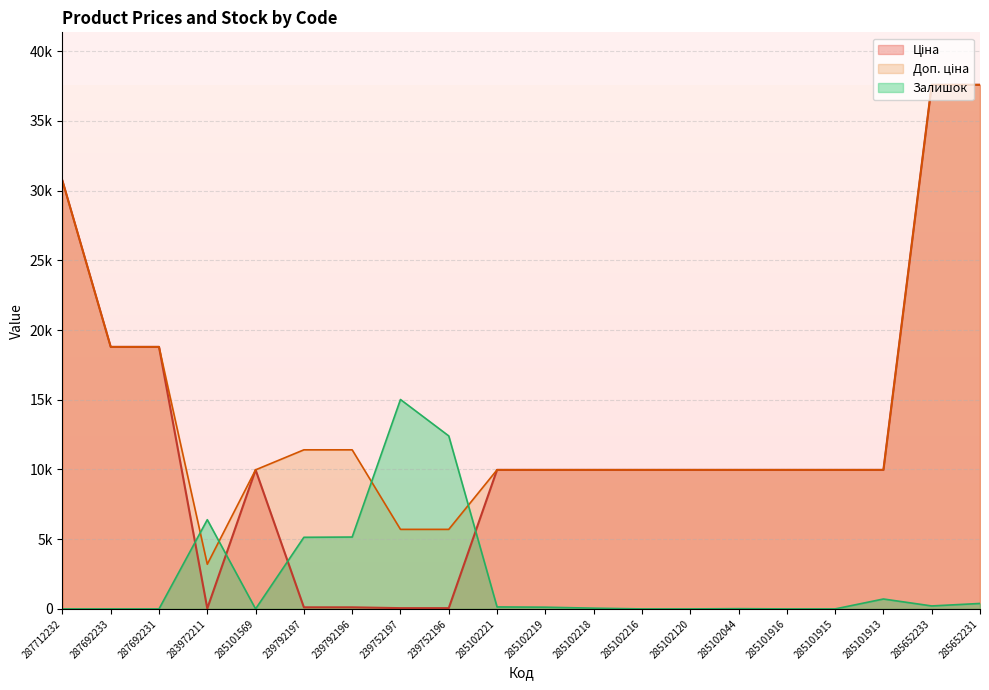

What is the maximum value shown in the chart?

37593.6